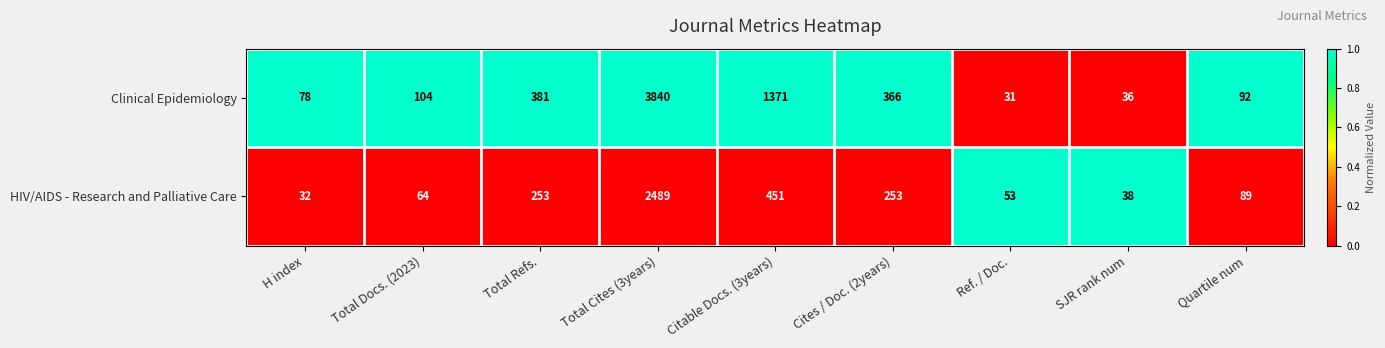

List the series in order of their peak value, lowest first.

HIV/AIDS - Research and Palliative Care, Clinical Epidemiology